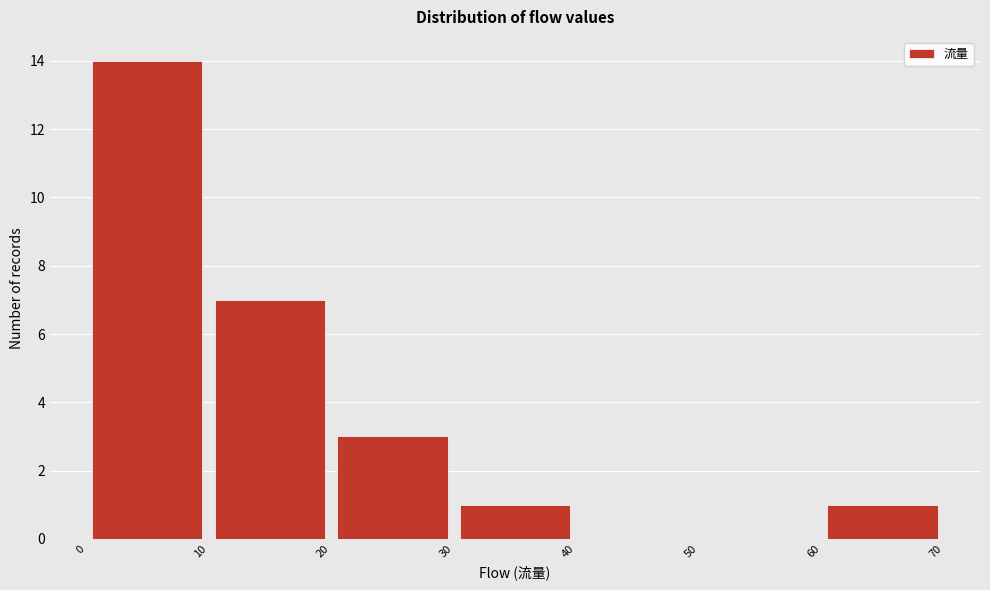

What is the height of the bar covering 20 to 30 on the x-axis? The values are not printed on the chart, so give them approximately, as read against the axis.

3